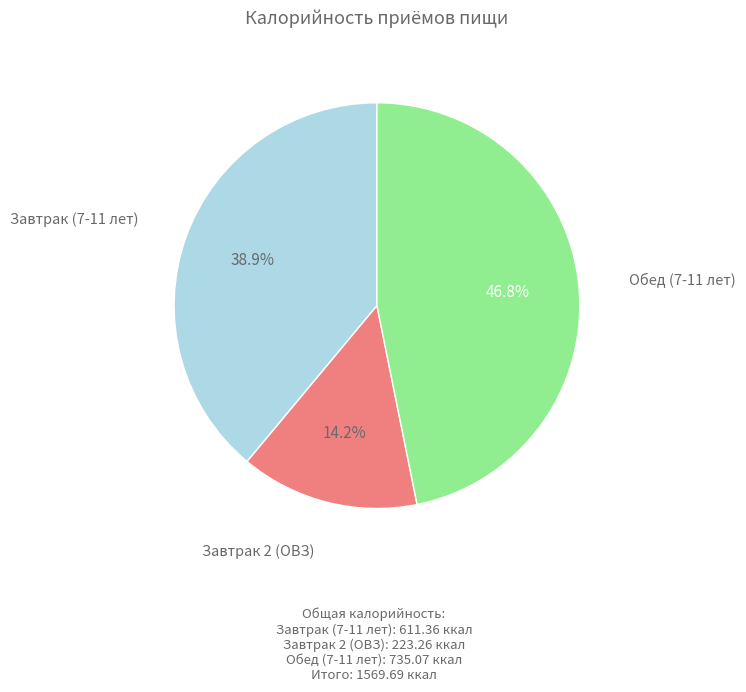

Is there any slice that represents more than half of the pie?

No